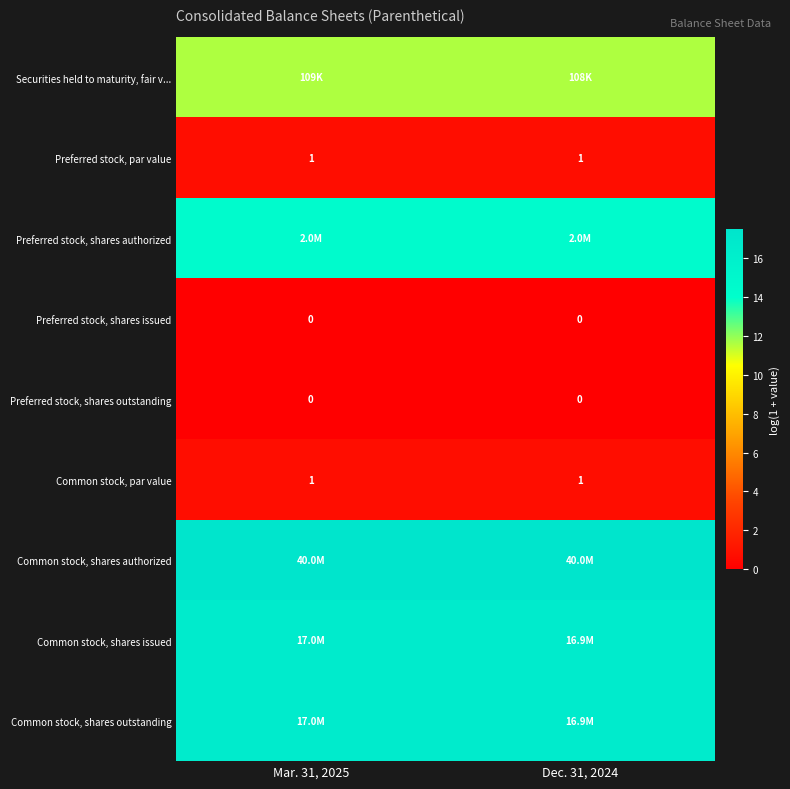

At Dec. 31, 2024, list the series in order from largest to smallest.

Common stock, shares authorized, Common stock, shares issued, Common stock, shares outstanding, Preferred stock, shares authorized, Securities held to maturity, fair v..., Preferred stock, par value, Common stock, par value, Preferred stock, shares issued, Preferred stock, shares outstanding